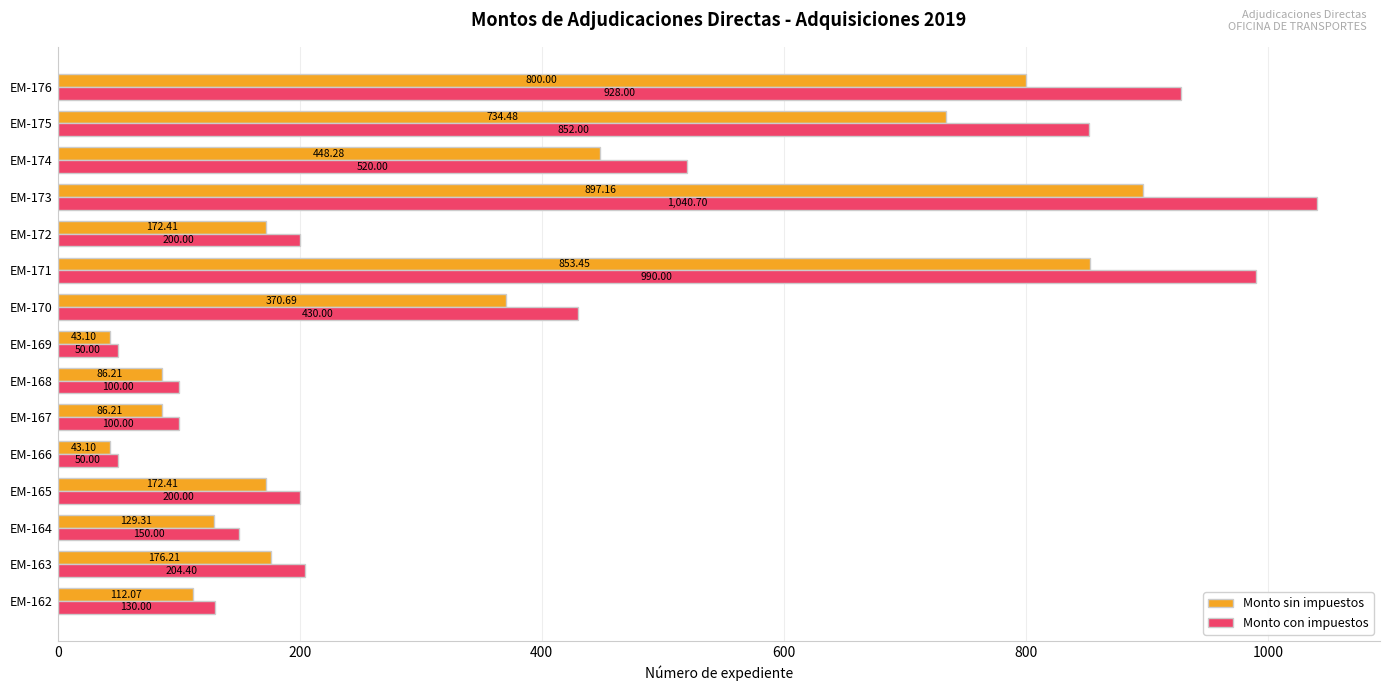

List the series in order of their peak value, highest first.

Monto con impuestos, Monto sin impuestos